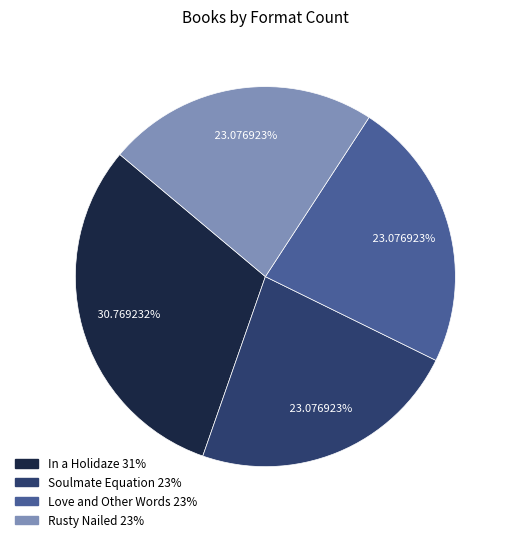

To the nearest percent, what percentage of the pie is Soulmate Equation?

23%